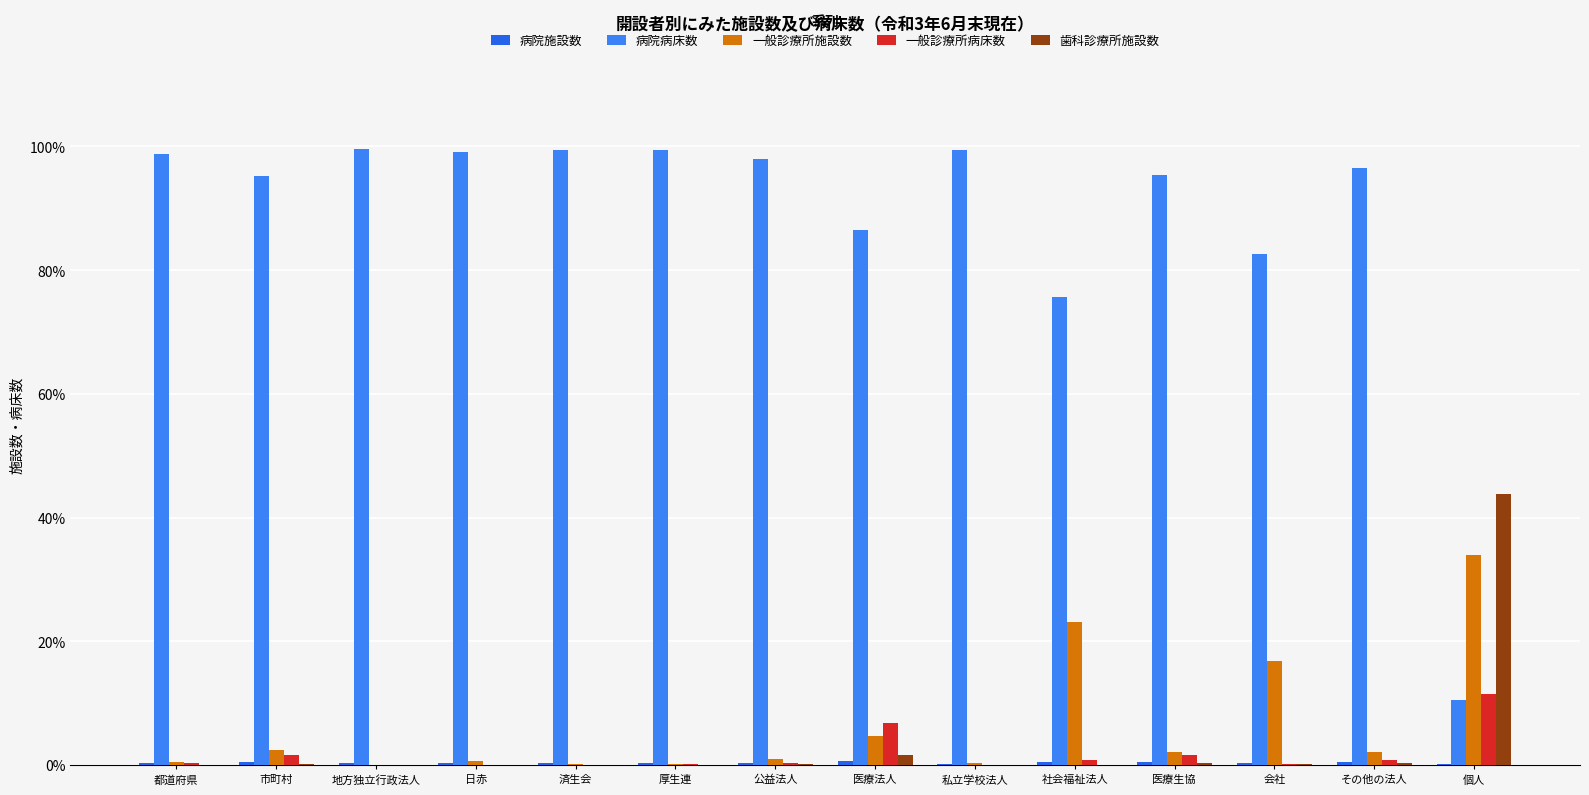

Are the bars grouped side by side (vs. stacked)?

Yes